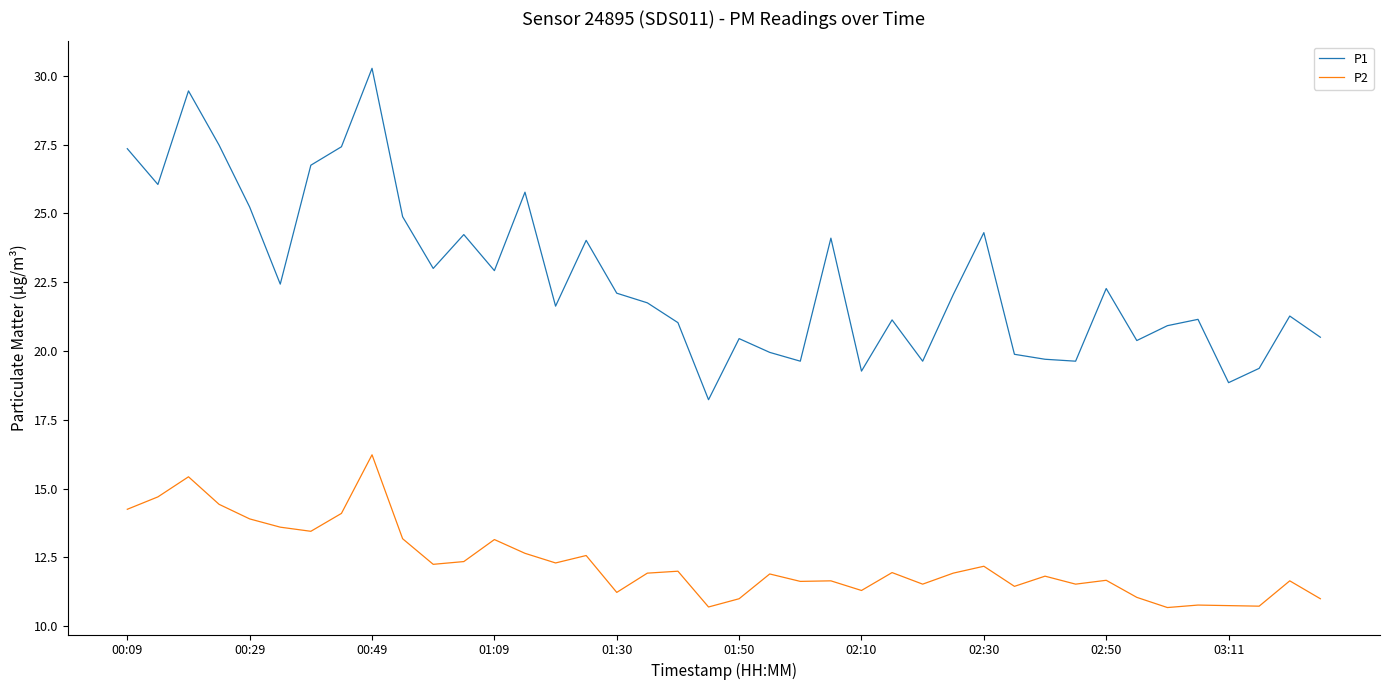

True or false: P2 and P1 intersect in this chart.

False